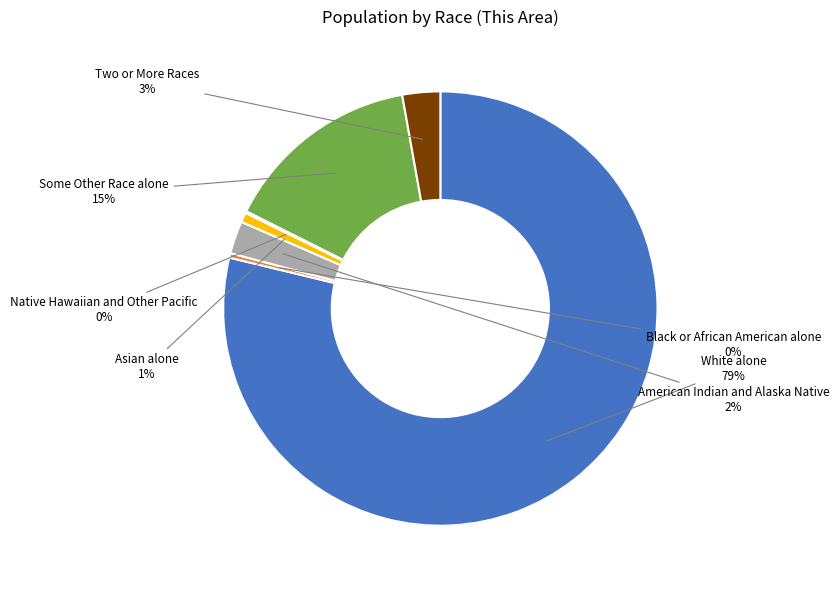

Does any single category account for the majority?

Yes